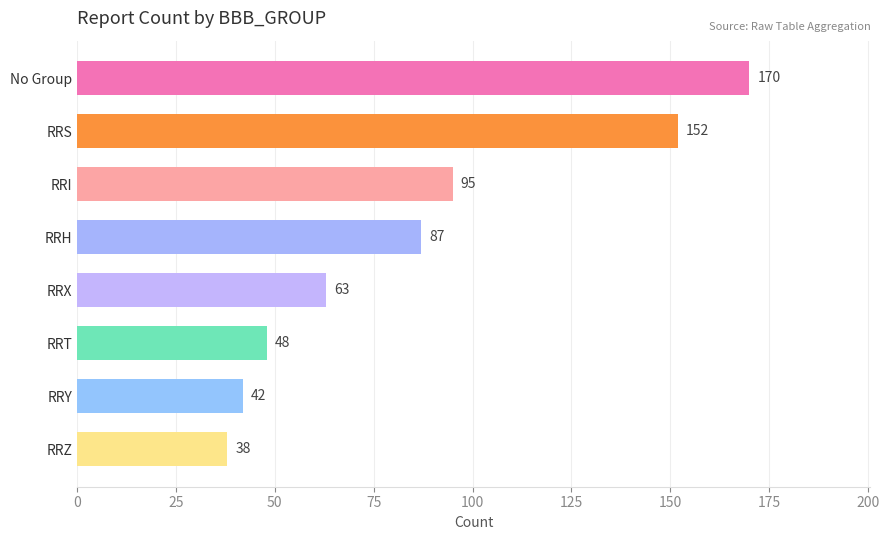

Reading top to bottom, what are all the values shown in this chart?

No Group=170	RRS=152	RRI=95	RRH=87	RRX=63	RRT=48	RRY=42	RRZ=38